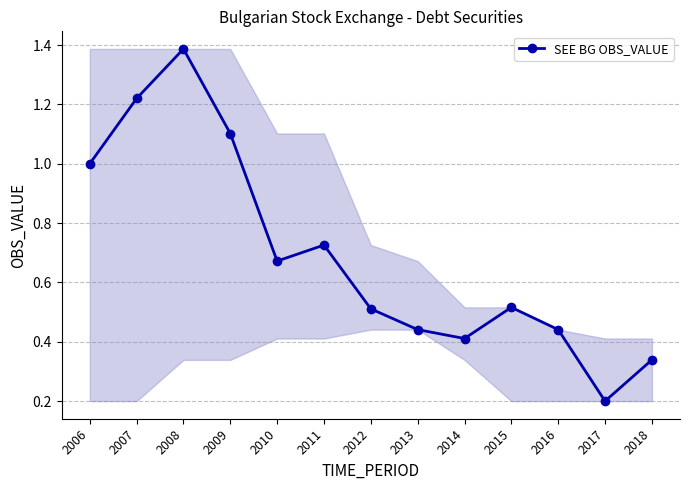

Which has a higher value, 2009 or 2011?

2009